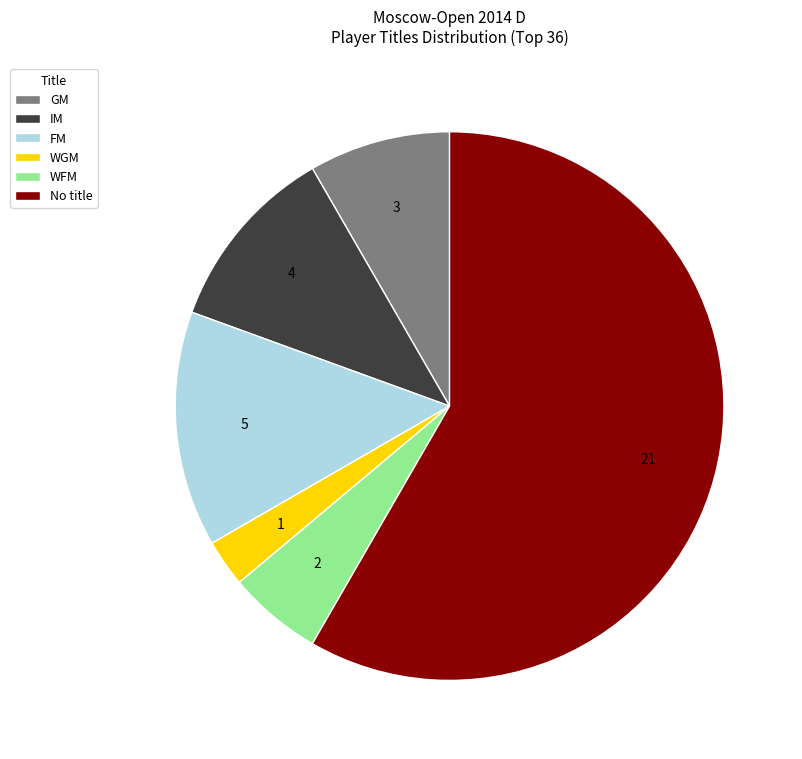

Does WGM represent more than half of the total?

No